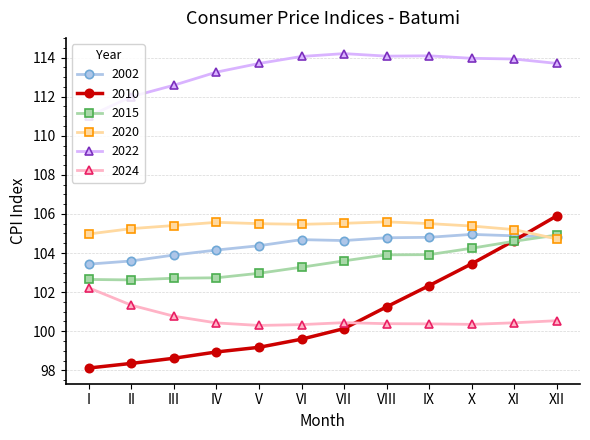

What is the sum of all 2002 values?

1253.0